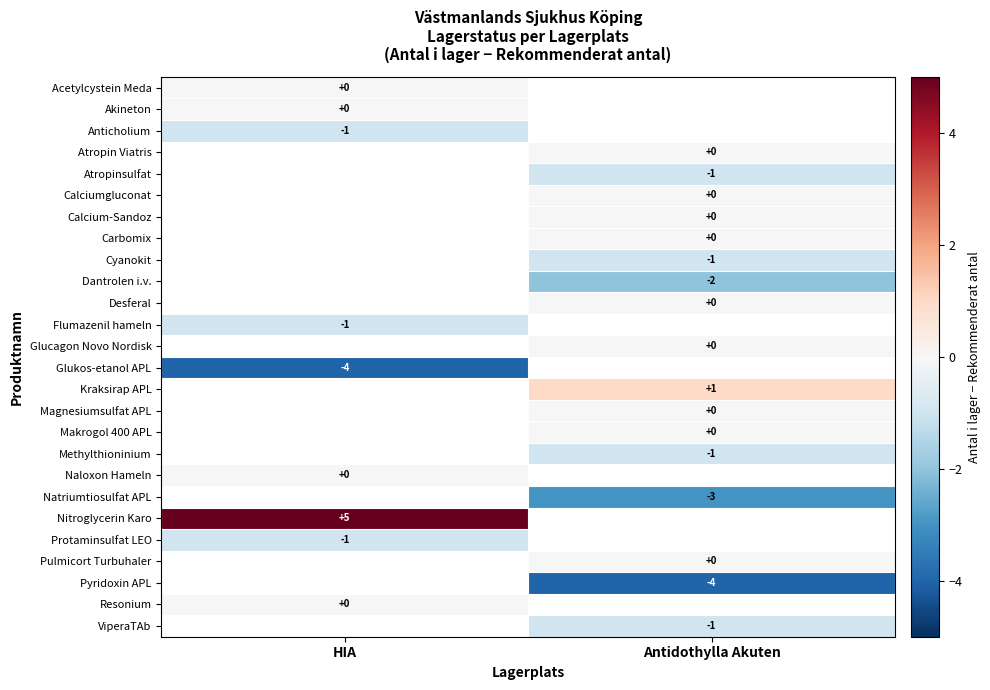

Is it true that Nitroglycerin Karo equals 5 at HIA?

True